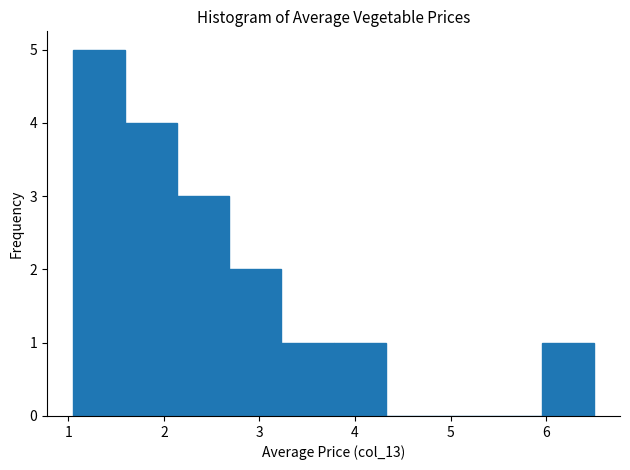

Reading left to right, transcribe this chart: for each bar, give the range it covers on the x-axis and its height. Neither the bar edges nor the heights are printed on the chart, so give them approximately, as read against the axes.

1.1 to 1.6: 5
1.6 to 2.1: 4
2.1 to 2.7: 3
2.7 to 3.2: 2
3.2 to 3.8: 1
3.8 to 4.3: 1
4.3 to 4.9: 0
4.9 to 5.4: 0
5.4 to 6.0: 0
6.0 to 6.5: 1